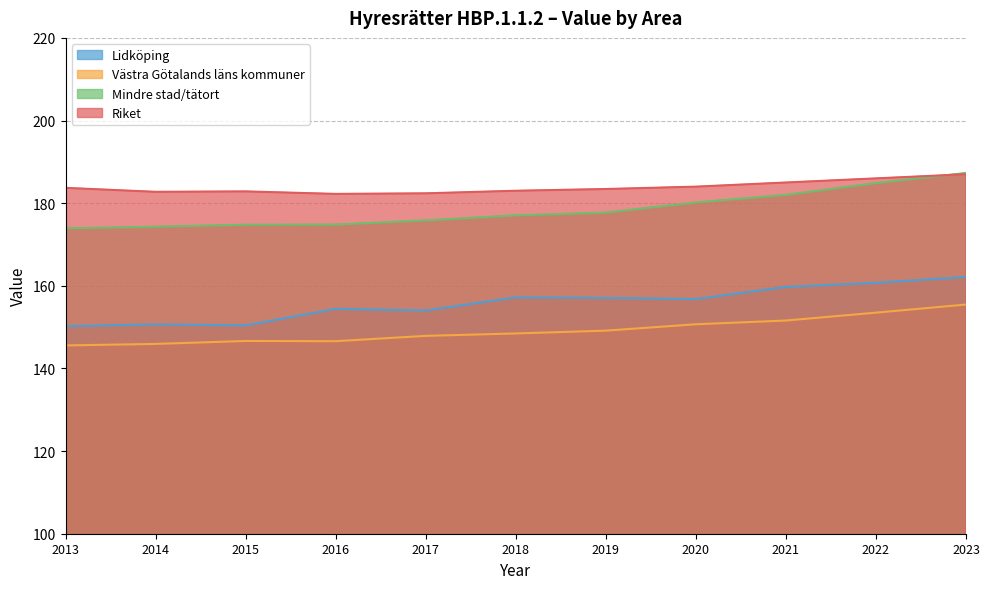

What are all the series names shown in the legend?

Lidköping, Västra Götalands läns kommuner, Mindre stad/tätort, Riket